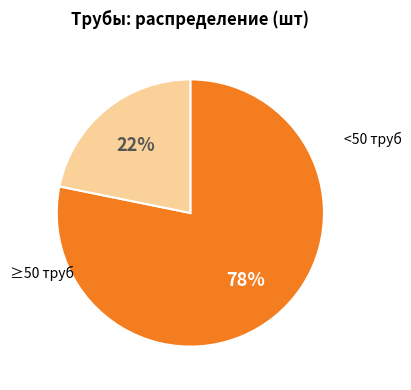

Count the number of slices in the pie.

2